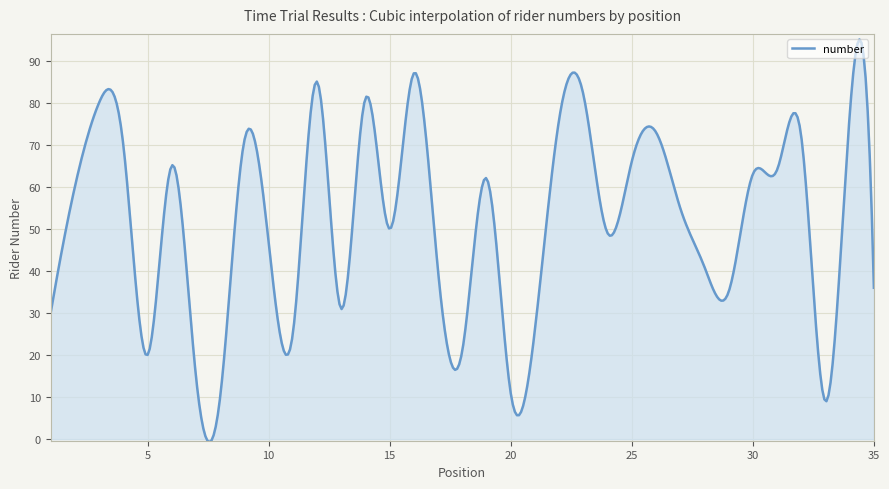

What is the difference between the maximum and minimum values?

95.7